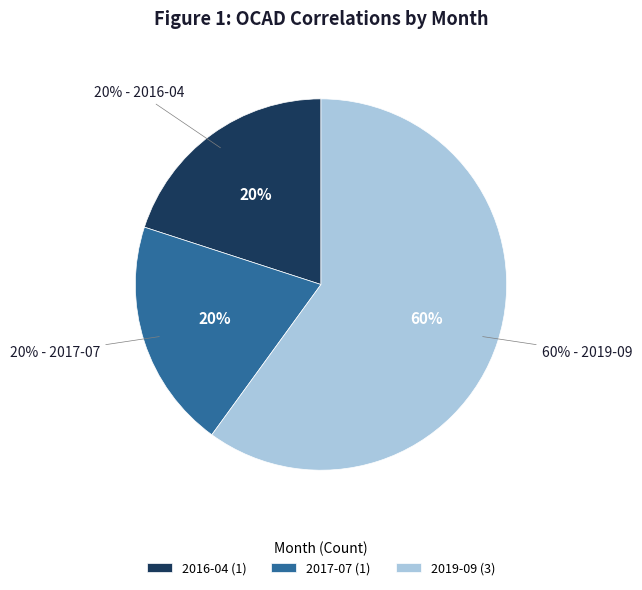

The 2017-07 slice represents 20% of the pie. True or false?

True